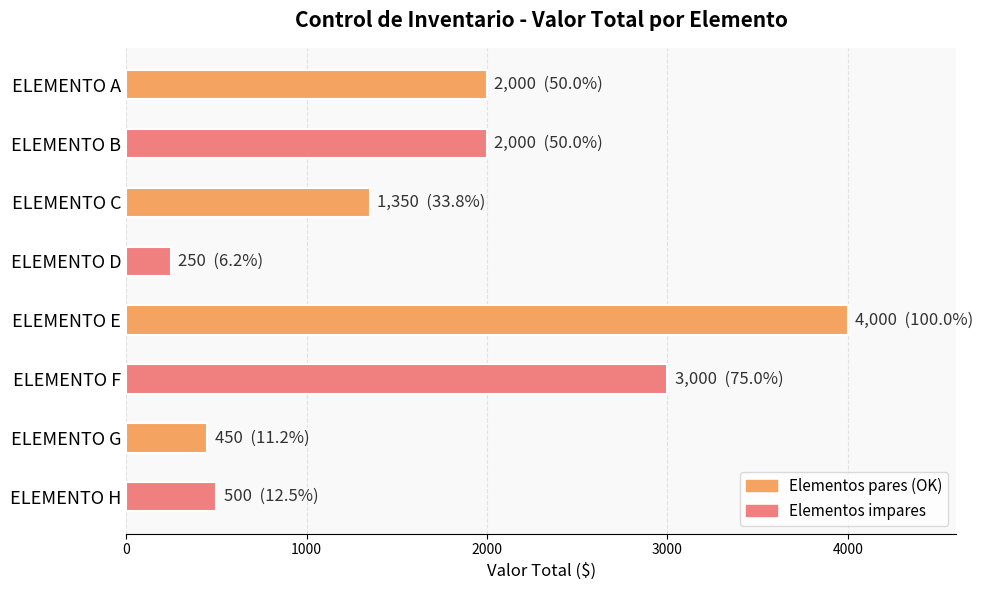

Count the number of data series in this chart.

1